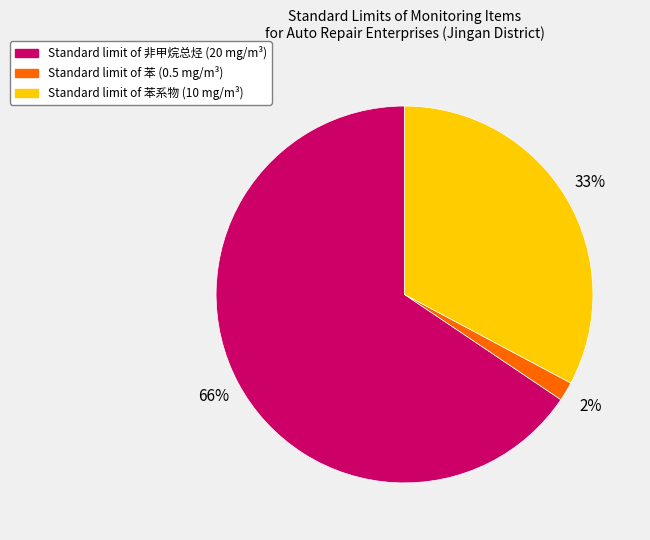

Count the number of slices in the pie.

3